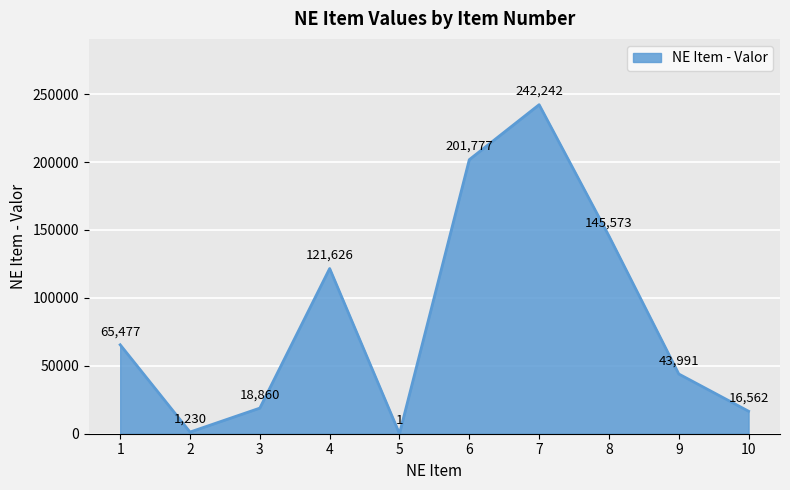

Where is the data nearest to the value 121121?

4